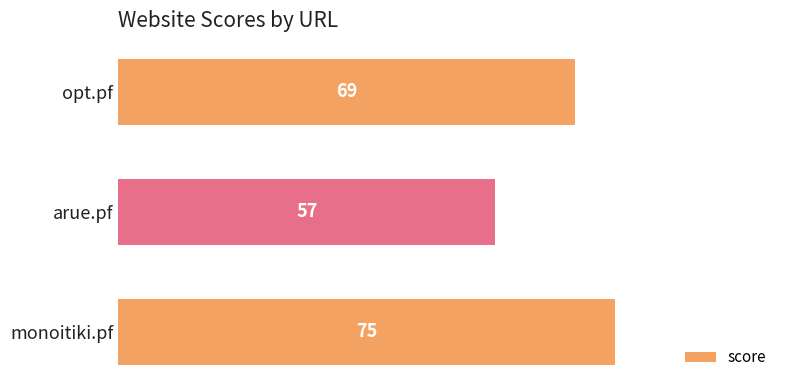

Reading top to bottom, list all the values displayed in this chart.

opt.pf=69	arue.pf=57	monoitiki.pf=75